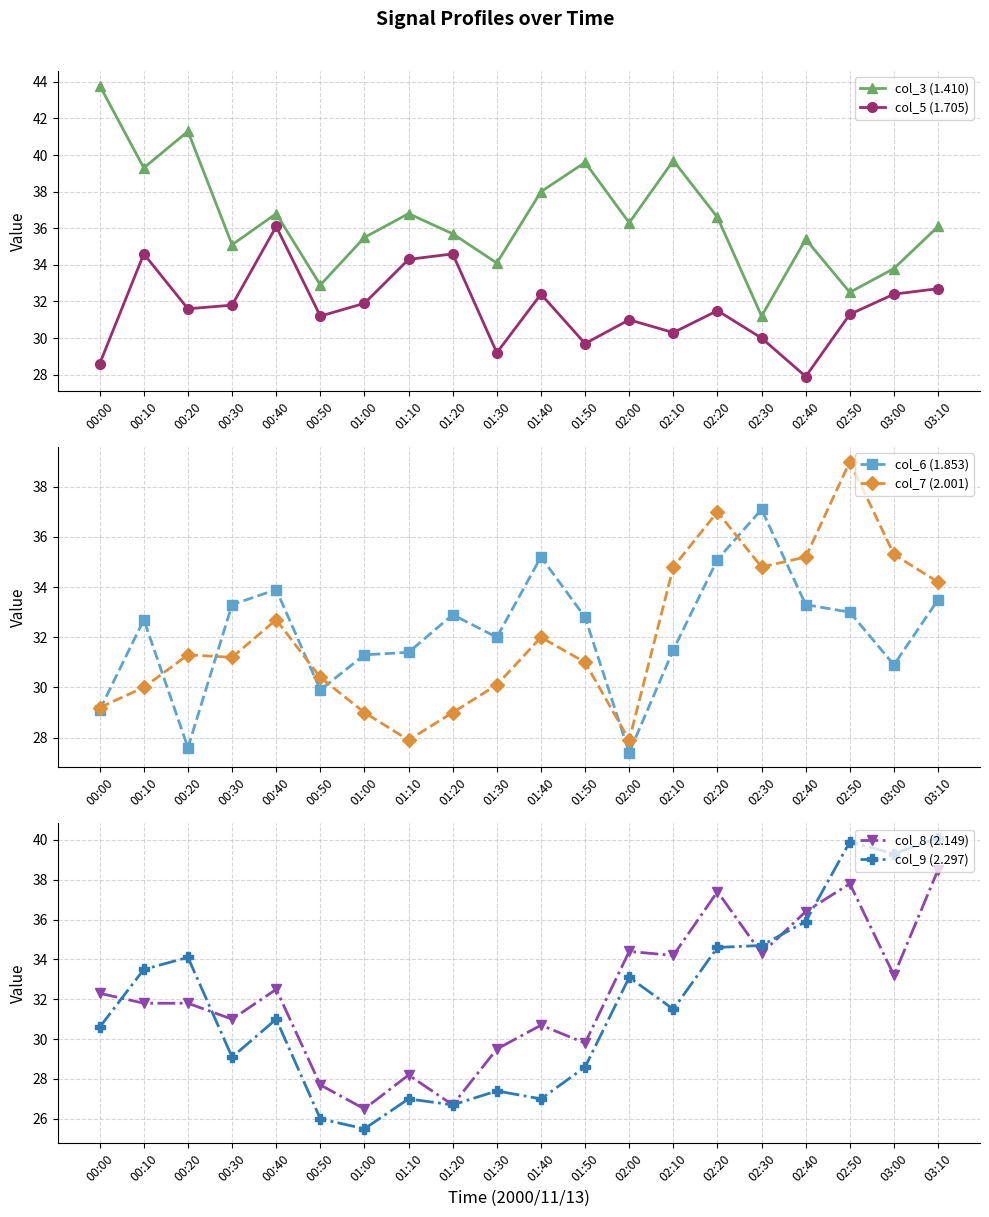

At which category is the sum across all series the highest?

03:10